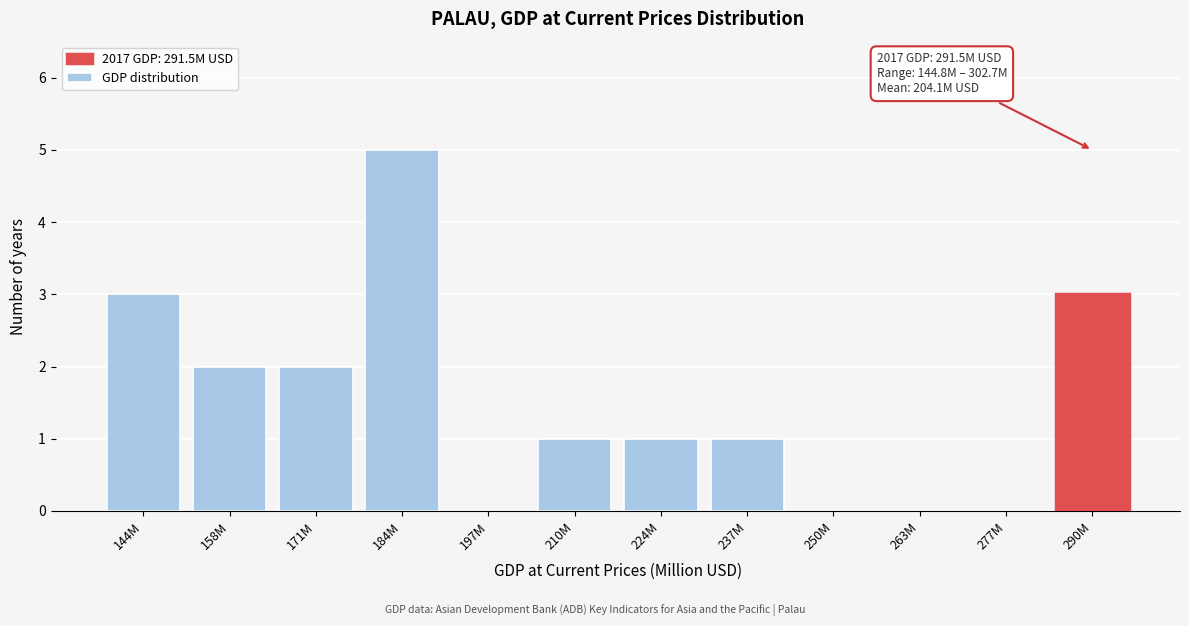

Reading left to right, list all the values displayed in this chart.

144M=3	158M=2	171M=2	184M=5	197M=0	210M=1	224M=1	237M=1	250M=0	263M=0	277M=0	290M=3